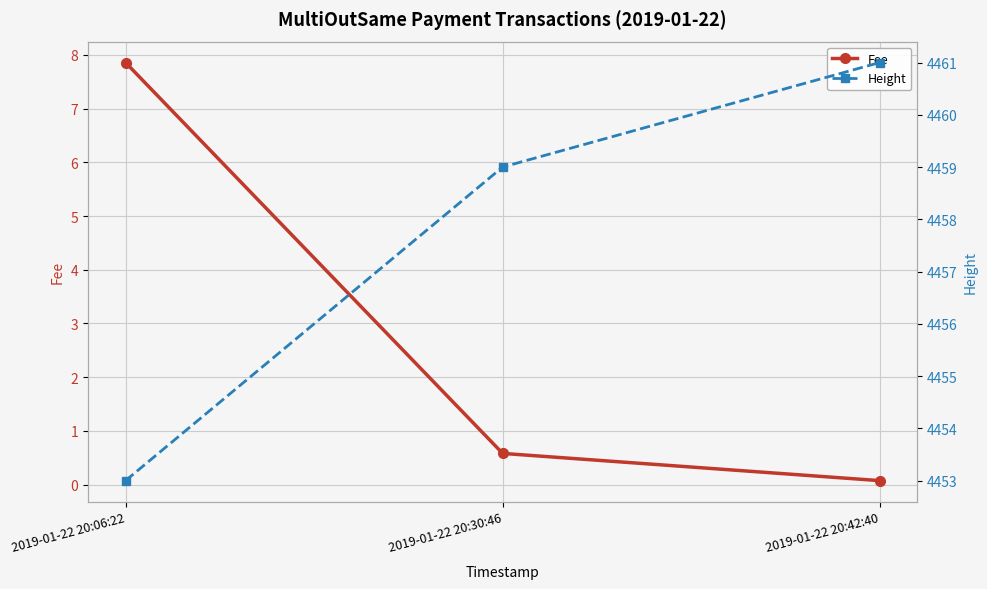

What value does the Height series have at 2019-01-22 20:42:40?

4461.0